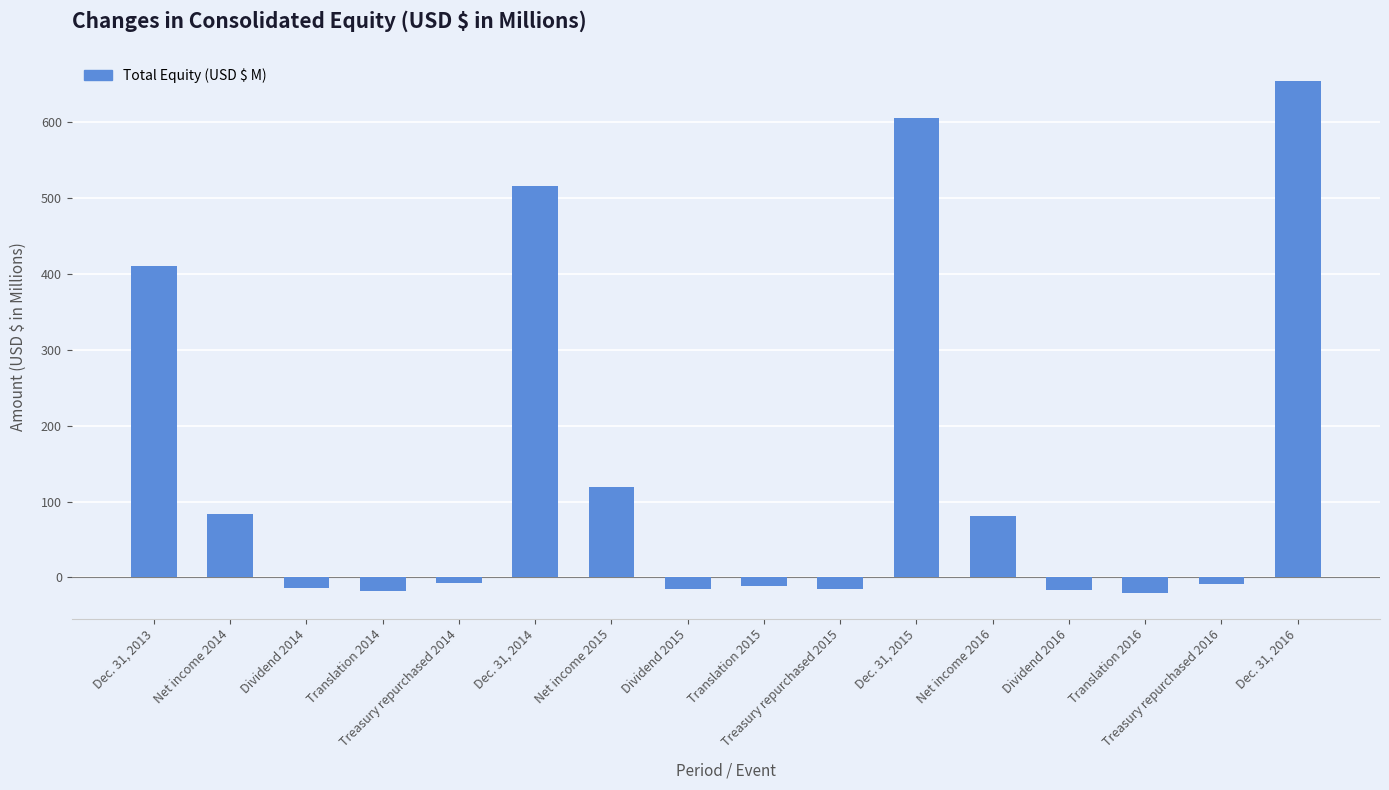

What is the difference between the values at Treasury repurchased 2014 and Treasury repurchased 2015?

8.4